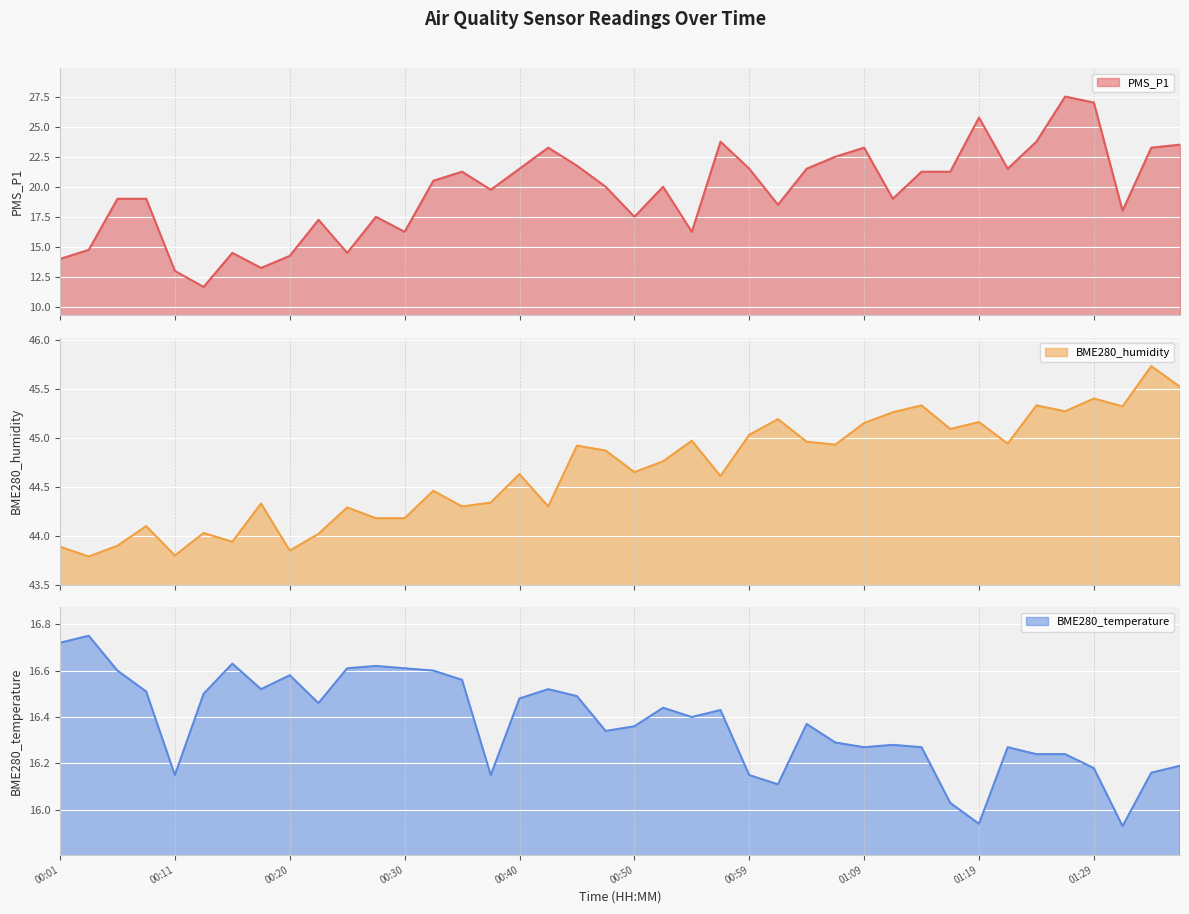

Reading right to left, what are all the values shown in this chart?

PMS_P1: 01:36=23.5	01:34=23.2	01:31=18.0	01:29=27.0	01:26=27.5	01:24=23.8	01:22=21.5	01:19=25.8	01:17=21.2	01:14=21.2	01:12=19.0	01:09=23.2	01:07=22.5	01:04=21.5	01:02=18.5	00:59=21.5	00:57=23.8	00:54=16.2	00:52=20.0	00:50=17.5	00:47=20.0	00:45=21.8	00:42=23.2	00:40=21.5	00:37=19.8	00:35=21.2	00:32=20.5	00:30=16.2	00:28=17.5	00:25=14.5	00:23=17.2	00:20=14.2	00:18=13.2	00:15=14.5	00:13=11.7	00:11=13.0	00:08=19.0	00:06=19.0	00:03=14.8	00:01=14.0
BME280_humidity: 01:36=45.5	01:34=45.7	01:31=45.3	01:29=45.4	01:26=45.3	01:24=45.3	01:22=44.9	01:19=45.2	01:17=45.1	01:14=45.3	01:12=45.3	01:09=45.1	01:07=44.9	01:04=45.0	01:02=45.2	00:59=45.0	00:57=44.6	00:54=45.0	00:52=44.8	00:50=44.6	00:47=44.9	00:45=44.9	00:42=44.3	00:40=44.6	00:37=44.3	00:35=44.3	00:32=44.5	00:30=44.2	00:28=44.2	00:25=44.3	00:23=44.0	00:20=43.9	00:18=44.3	00:15=43.9	00:13=44.0	00:11=43.8	00:08=44.1	00:06=43.9	00:03=43.8	00:01=43.9
BME280_temperature: 01:36=16.2	01:34=16.2	01:31=15.9	01:29=16.2	01:26=16.2	01:24=16.2	01:22=16.3	01:19=15.9	01:17=16.0	01:14=16.3	01:12=16.3	01:09=16.3	01:07=16.3	01:04=16.4	01:02=16.1	00:59=16.1	00:57=16.4	00:54=16.4	00:52=16.4	00:50=16.4	00:47=16.3	00:45=16.5	00:42=16.5	00:40=16.5	00:37=16.1	00:35=16.6	00:32=16.6	00:30=16.6	00:28=16.6	00:25=16.6	00:23=16.5	00:20=16.6	00:18=16.5	00:15=16.6	00:13=16.5	00:11=16.1	00:08=16.5	00:06=16.6	00:03=16.8	00:01=16.7